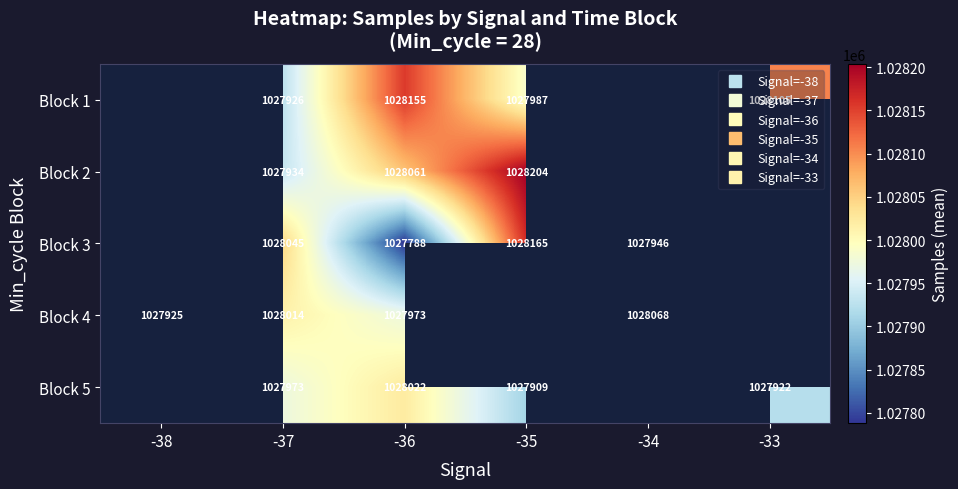

Which has a higher value, -33 or -34?

-34